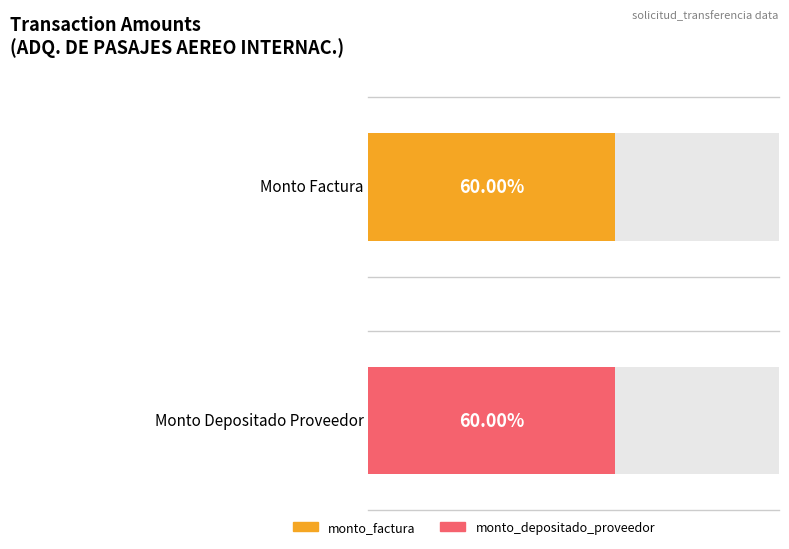

Count the number of data series in this chart.

2